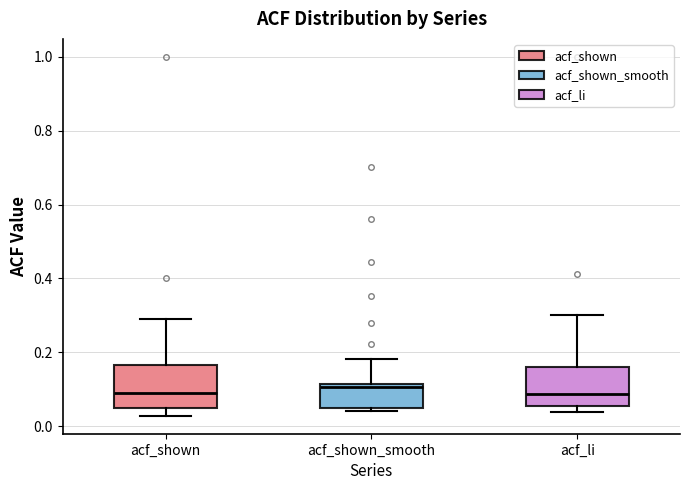

Reading left to right, read every box against the y-axis: the position of its median line, the range the box covers, and the ends of its whiskers. The values are not printed on the chart, so give them approximately, as read against the axis.

acf_shown: median 0.08, box 0.04 to 0.16, whiskers 0.02 to 0.30
acf_shown_smooth: median 0.10, box 0.04 to 0.12, whiskers 0.04 (just below the box's lower edge) to 0.18
acf_li: median 0.08, box 0.06 to 0.16, whiskers 0.04 to 0.30